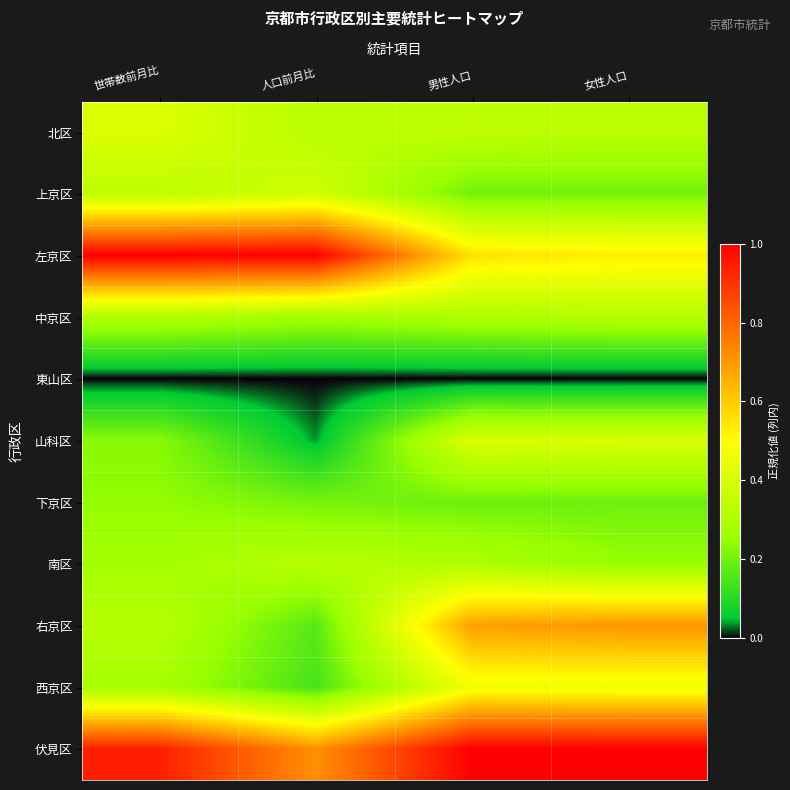

Count the number of categories in the chart.

4